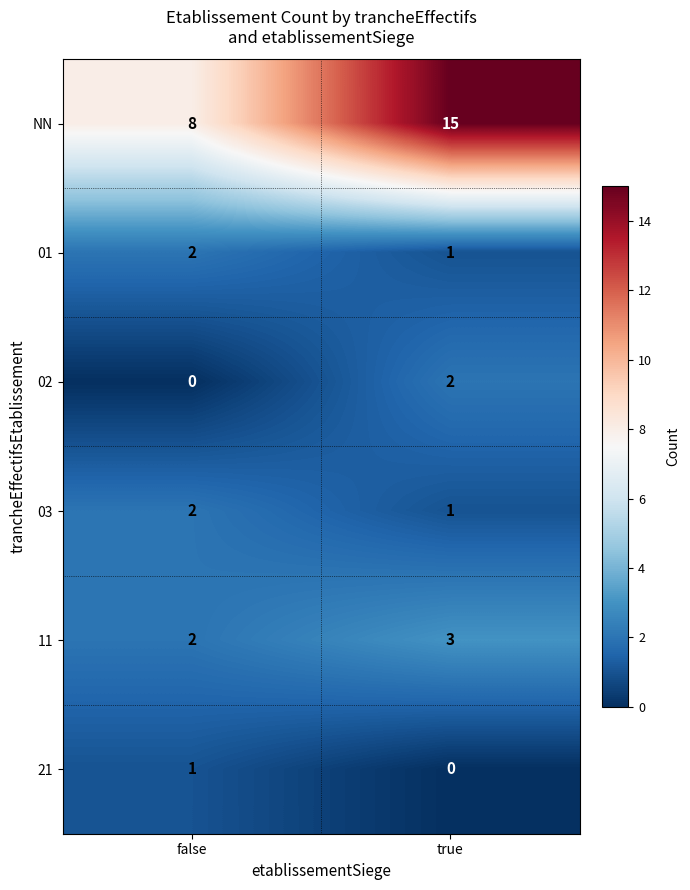

Reading left to right, what are all the values shown in this chart?

NN: false=8	true=15
01: false=2	true=1
02: false=0	true=2
03: false=2	true=1
11: false=2	true=3
21: false=1	true=0